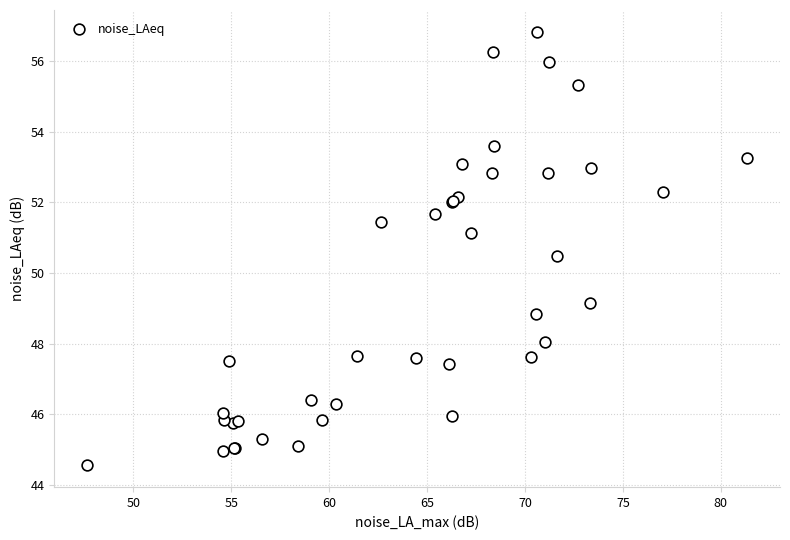

What Y value in the scatter plot is closest to 50?

50.5